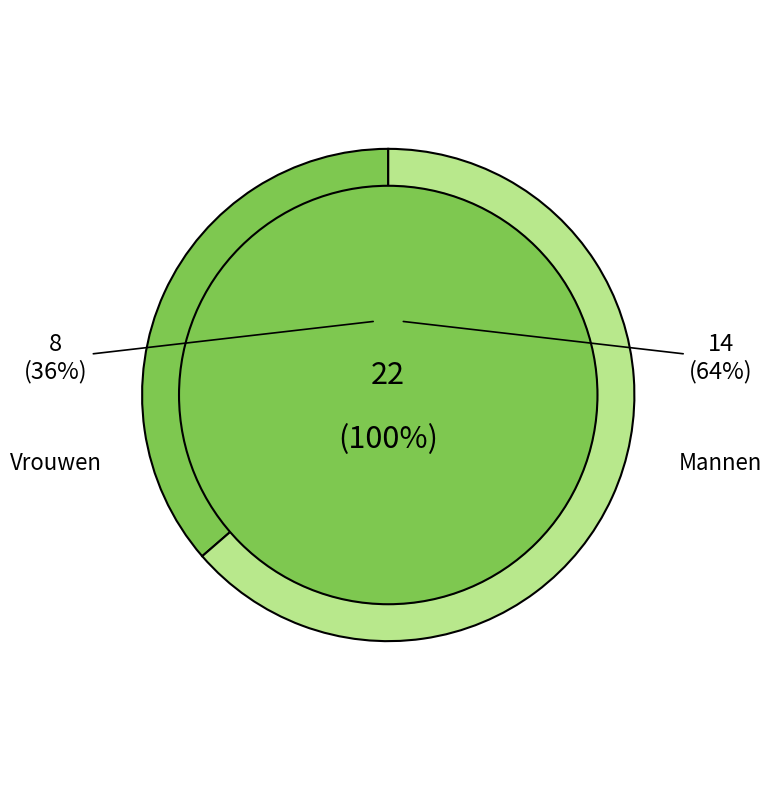

What is the smallest slice in the pie chart?

Vrouwen